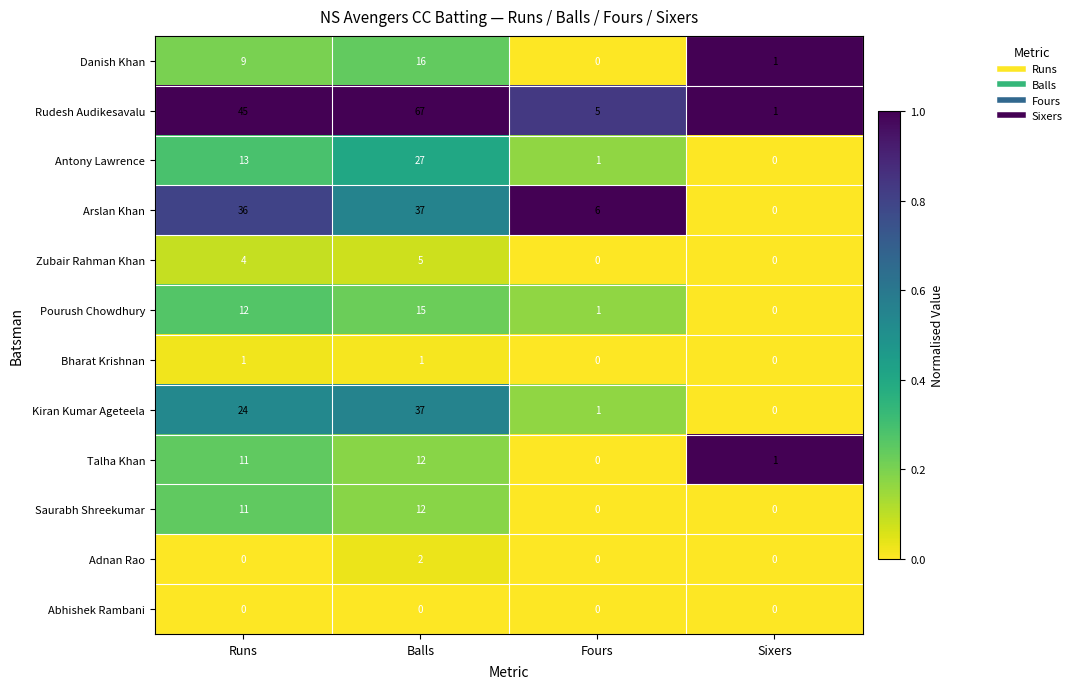

What is the total value across all series at Balls?

231